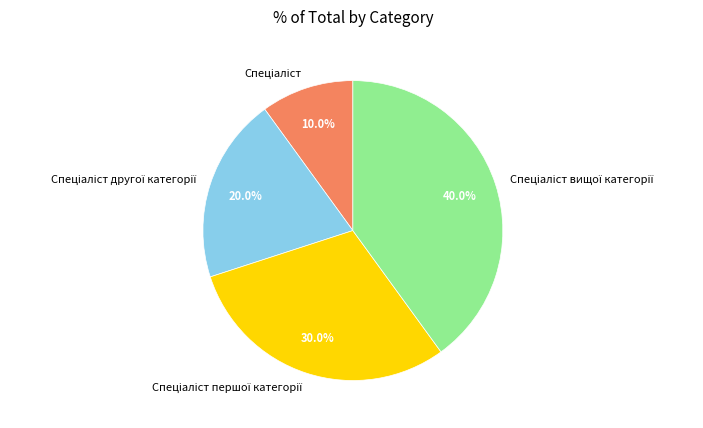

Does any single category account for the majority?

No